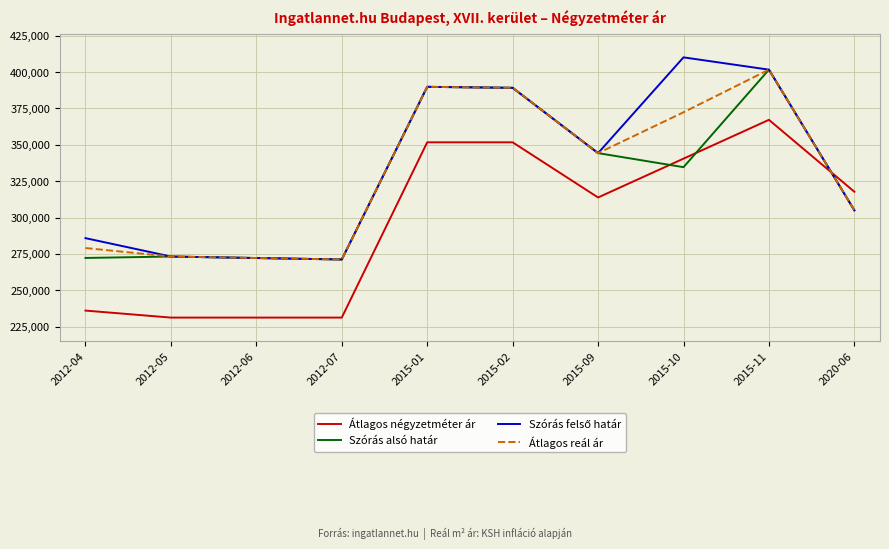

At which category does the chart reach its peak across all series?

2015-10